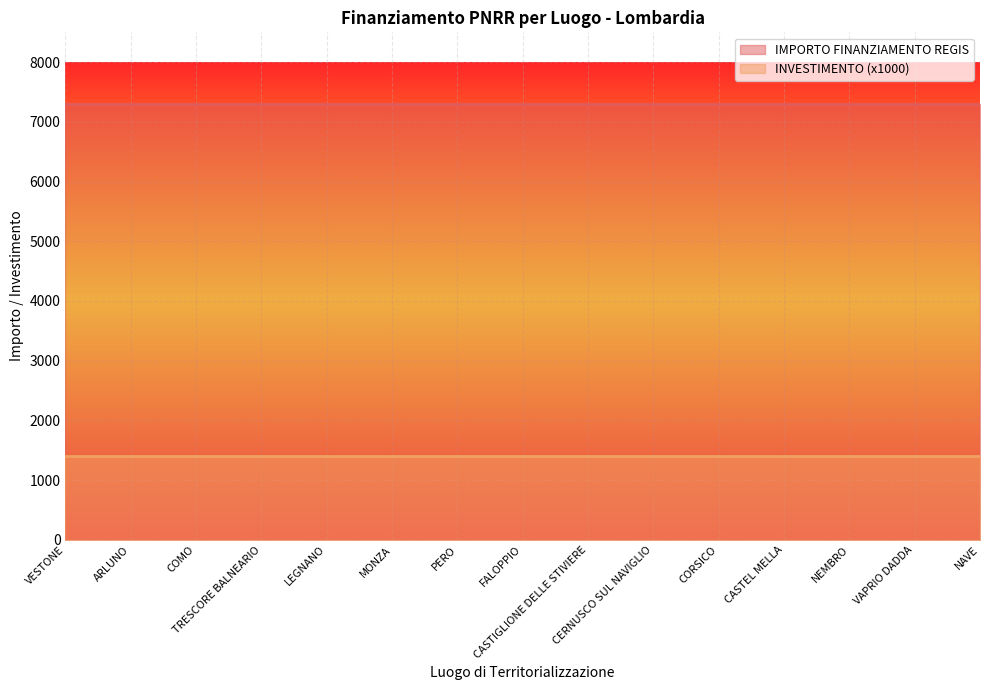

Read the IMPORTO FINANZIAMENTO REGIS value at CASTIGLIONE DELLE STIVIERE.

7301